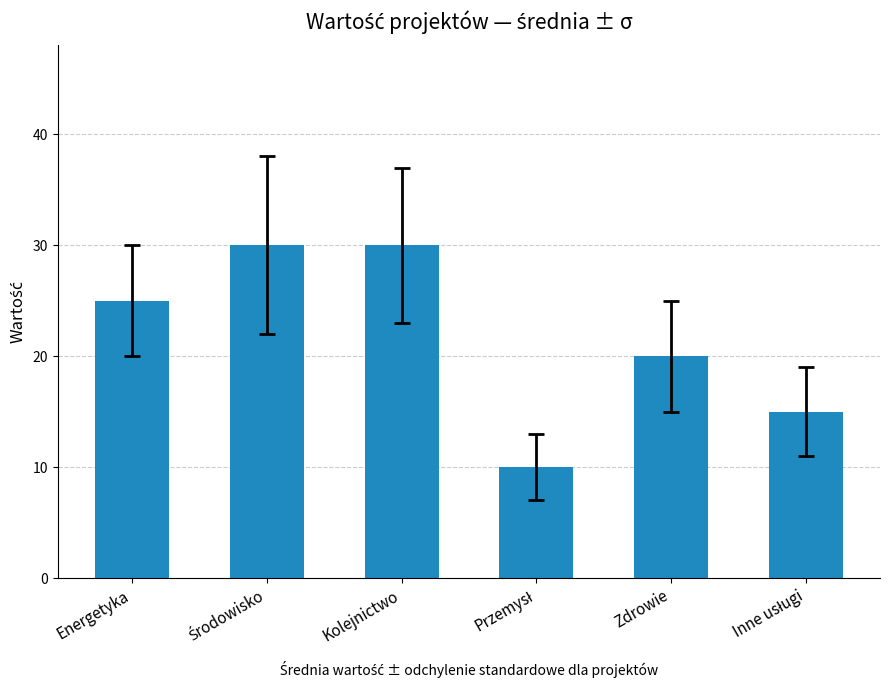

What position from the right is Zdrowie?

2